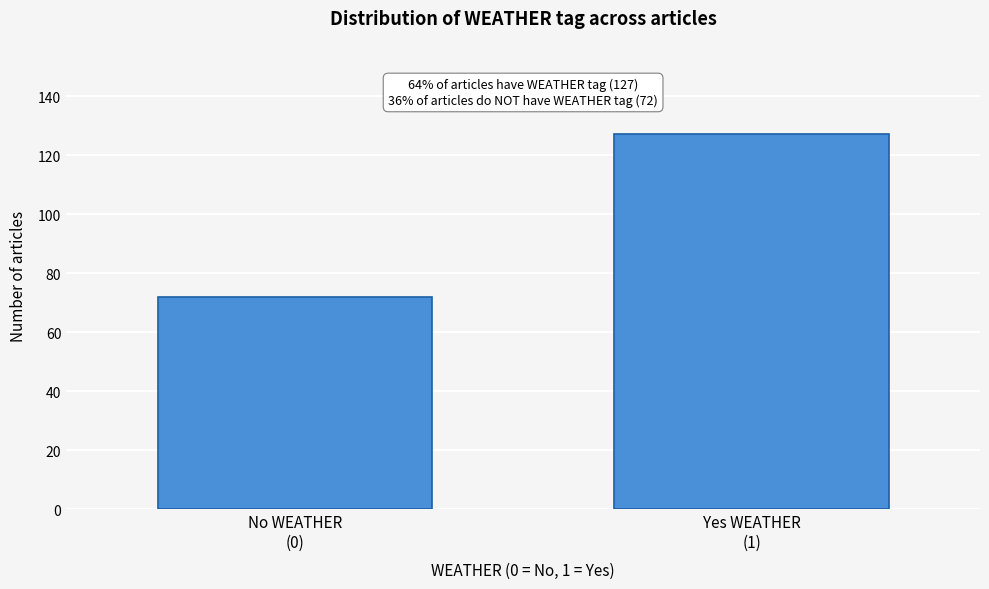

Reading right to left, extract all data points from this chart.

127	72